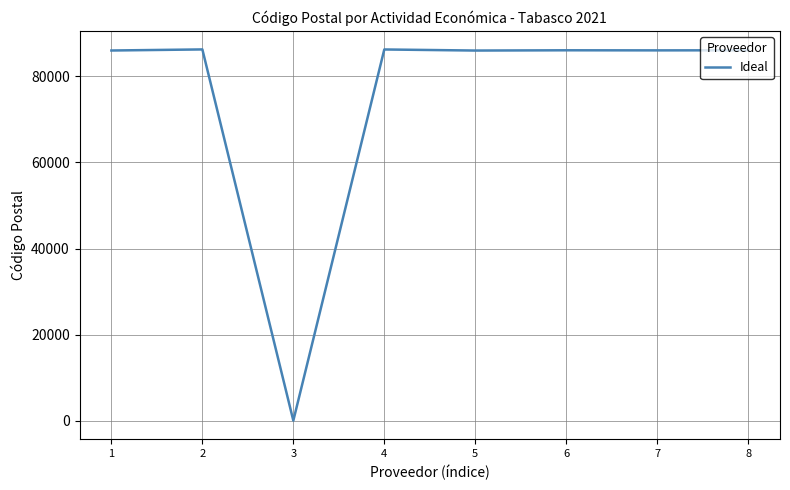

Approximately how many times larger is the value at 1 compared to 2?

1.0